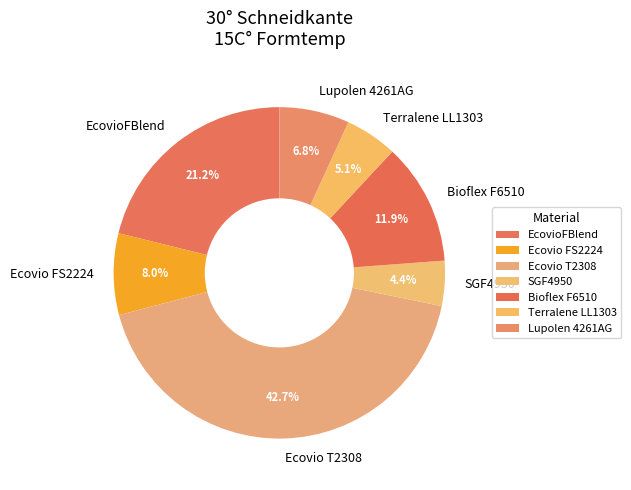

How many segments does this pie chart have?

7